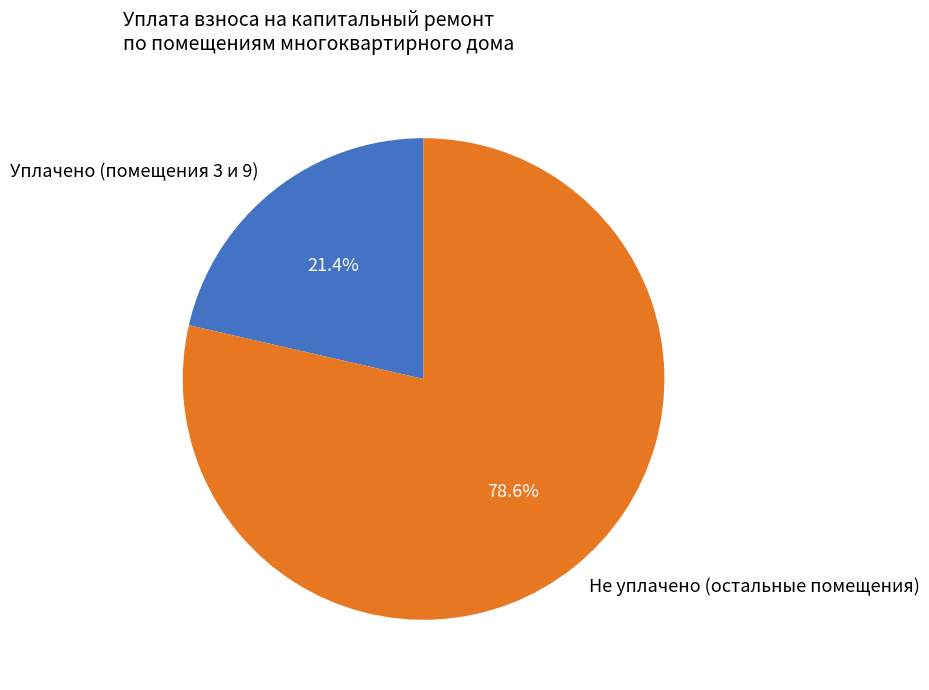

Which has a higher value, Не уплачено (остальные помещения) or Уплачено (помещения 3 и 9)?

Не уплачено (остальные помещения)